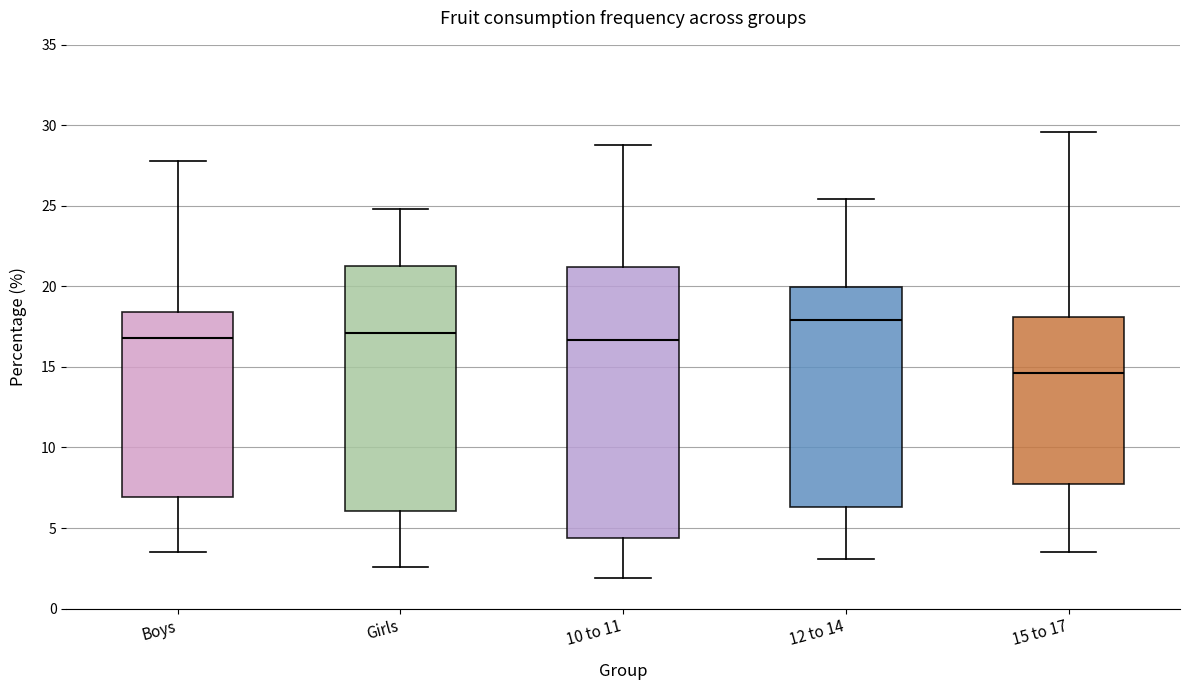

Reading left to right, read every box against the y-axis: the position of its median line, the range the box covers, and the ends of its whiskers. The values are not printed on the chart, so give them approximately, as read against the axis.

Boys: median 17.0, box 7.0 to 18.5, whiskers 3.5 to 28.0
Girls: median 17.0, box 6.0 to 21.5, whiskers 2.5 to 25.0
10 to 11: median 16.5, box 4.5 to 21.0, whiskers 2.0 to 29.0
12 to 14: median 18.0, box 6.5 to 20.0, whiskers 3.0 to 25.5
15 to 17: median 14.5, box 8.0 to 18.0, whiskers 3.5 to 29.5